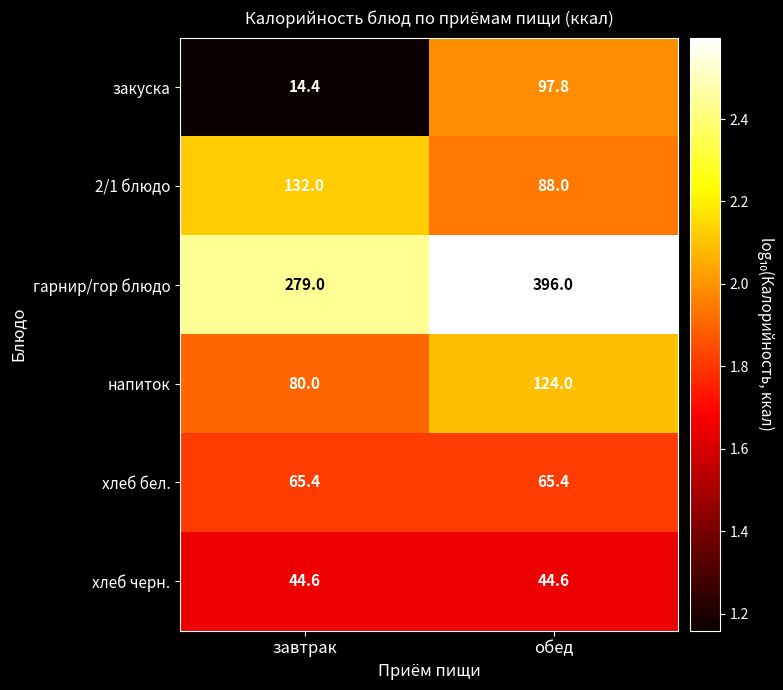

What is the sum of all хлеб бел. values?

130.8